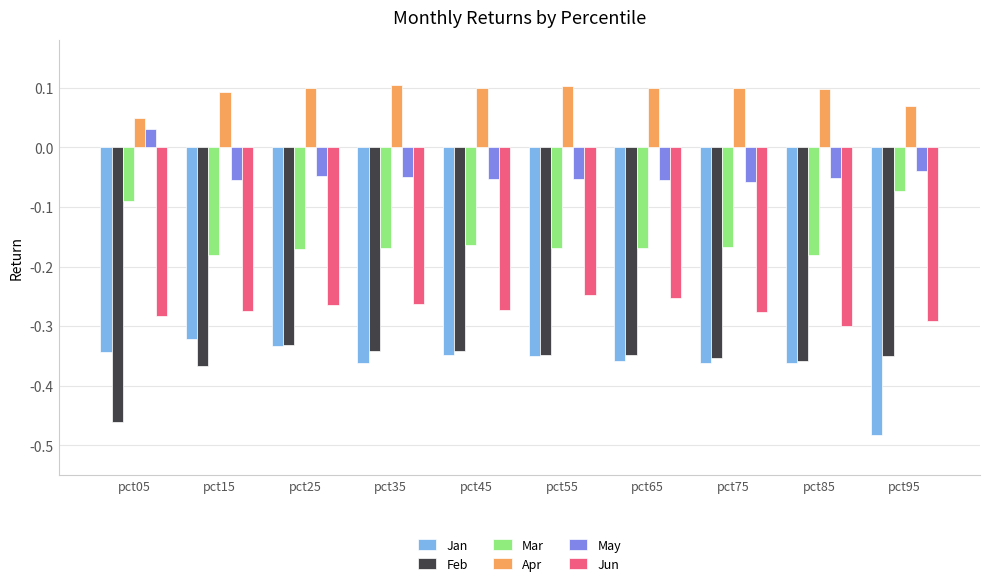

What is the total value across all series at pct35?

-1.1